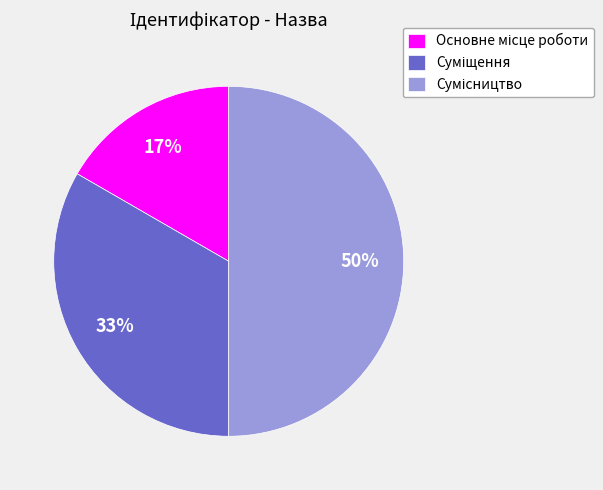

How many slices are in this pie chart?

3